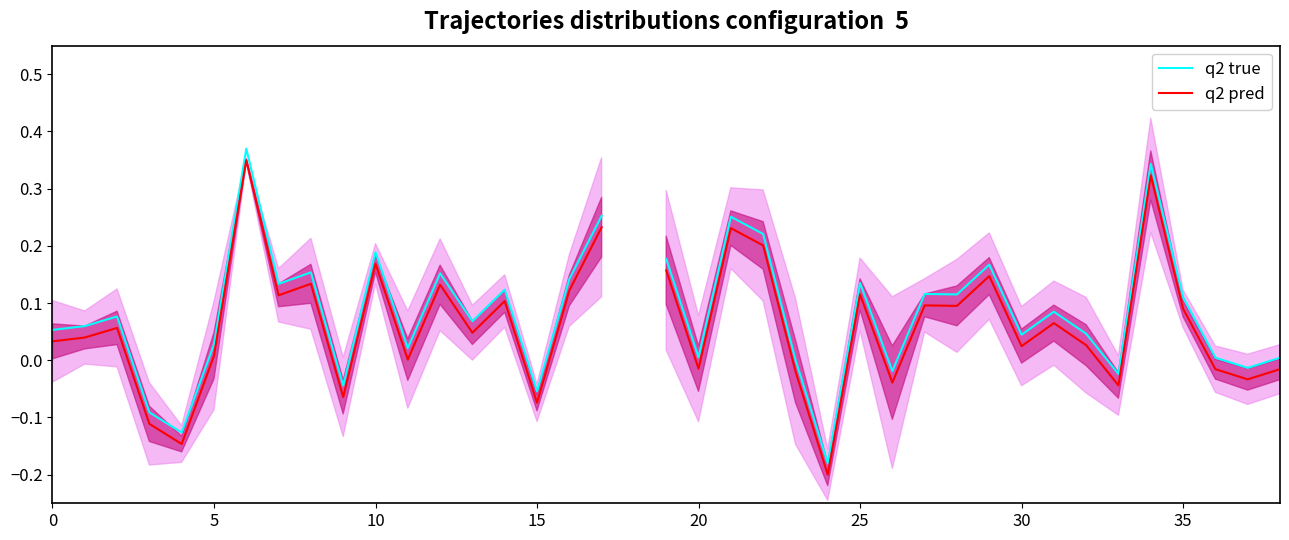

True or false: q2 pred has more than 0 points higher than both neighbors.

True